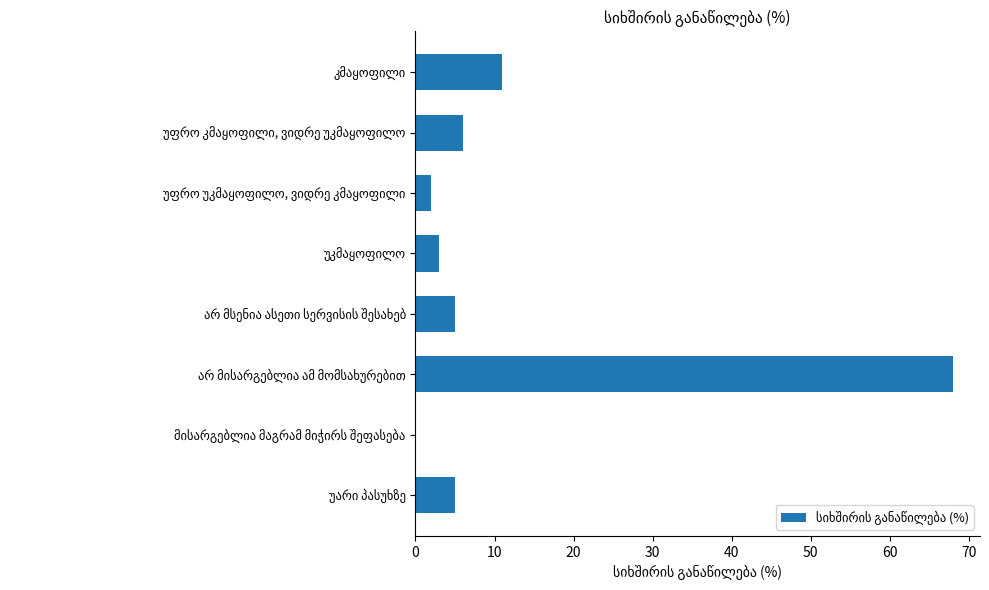

What is the greatest value displayed?

68